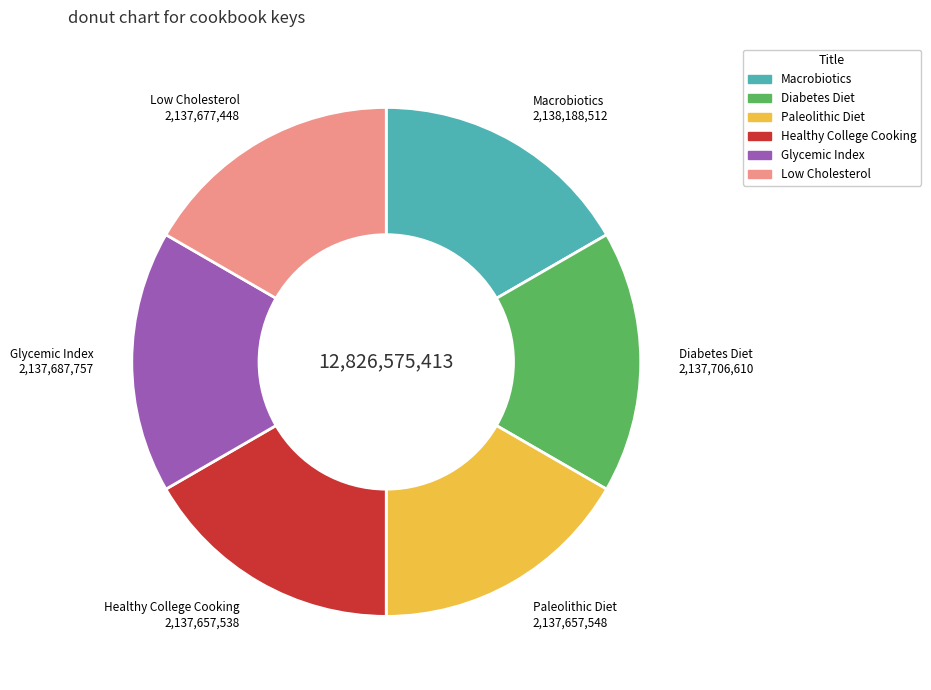

How many slices are in this pie chart?

6